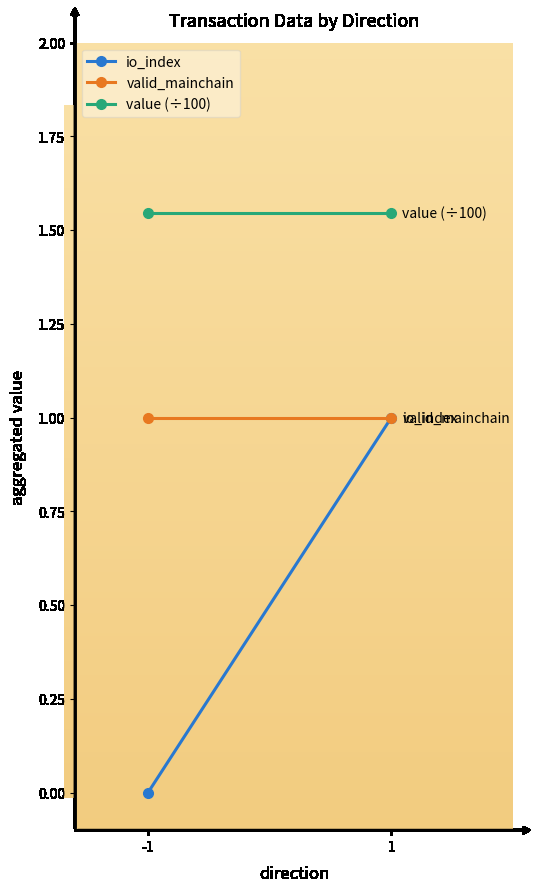

The value of valid_mainchain at -1 is 1.7. True or false?

False